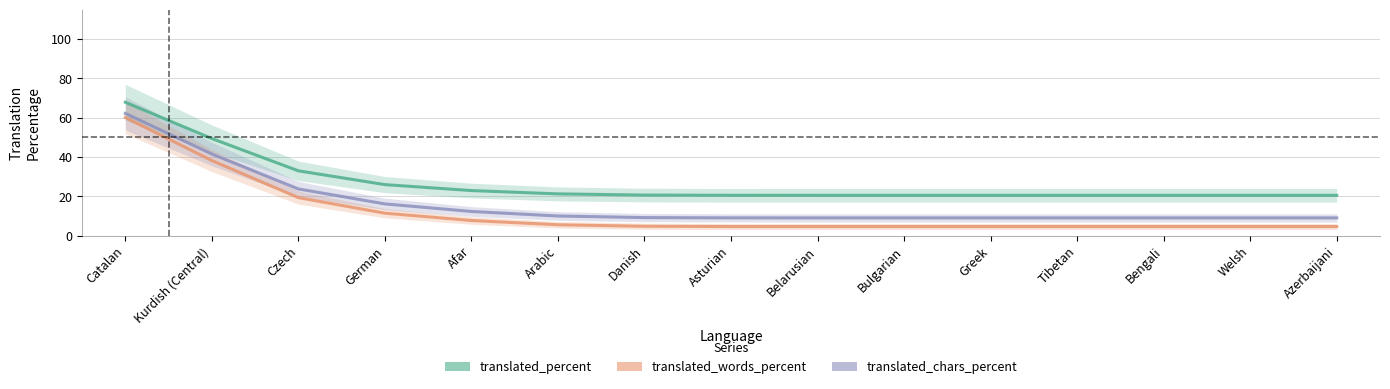

Is this an area chart (filled region under the line)?

No